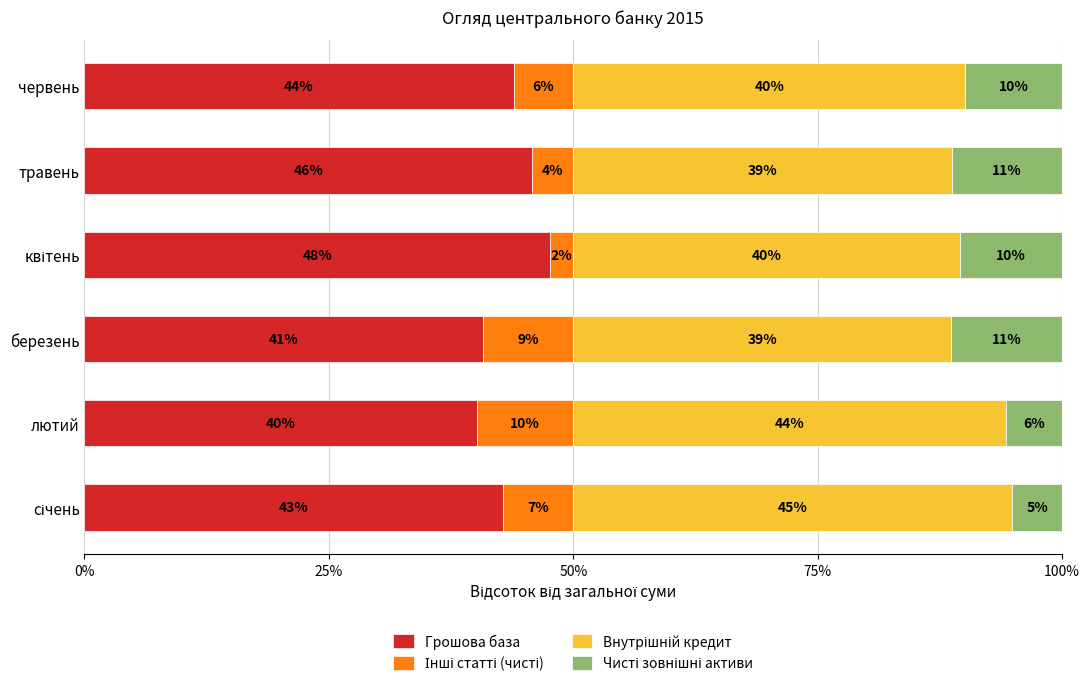

Which series has the widest spread of values?

Грошова база